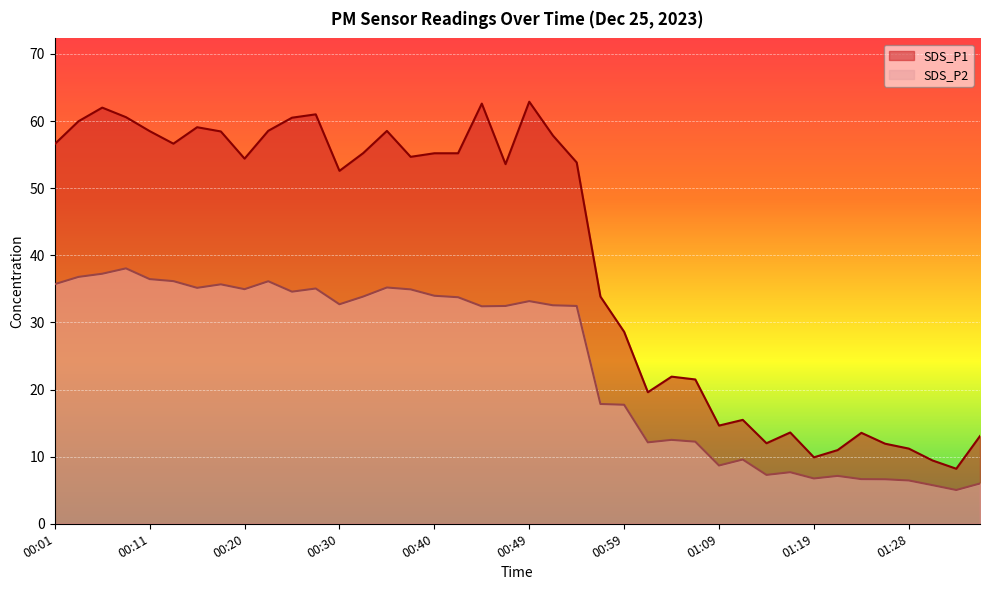

Which series has the largest total across all categories?

SDS_P1